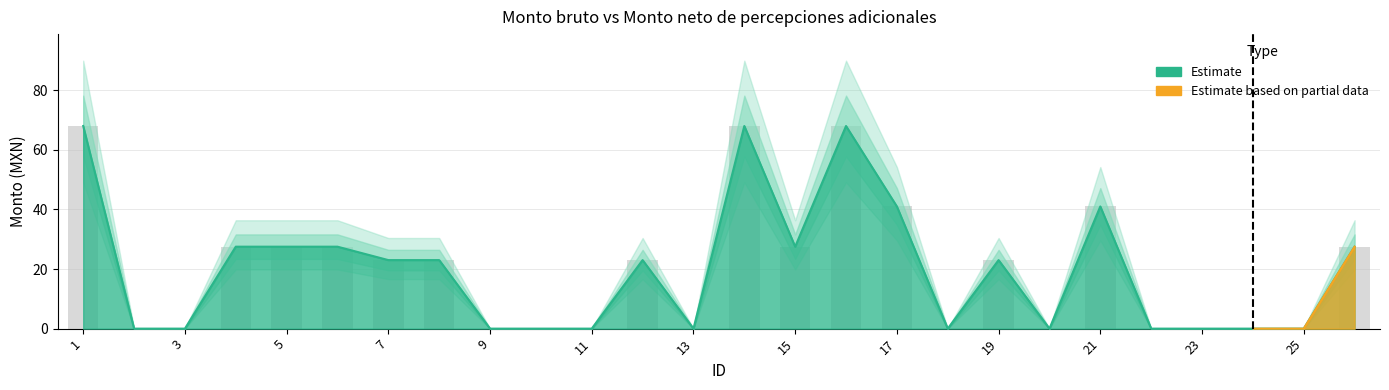

What is the sum of all values?

515.5